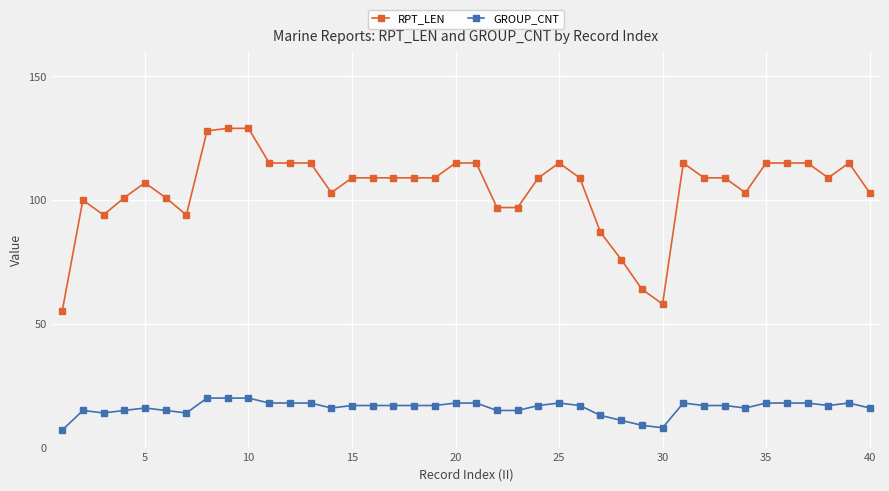

What is the maximum value for RPT_LEN?

129